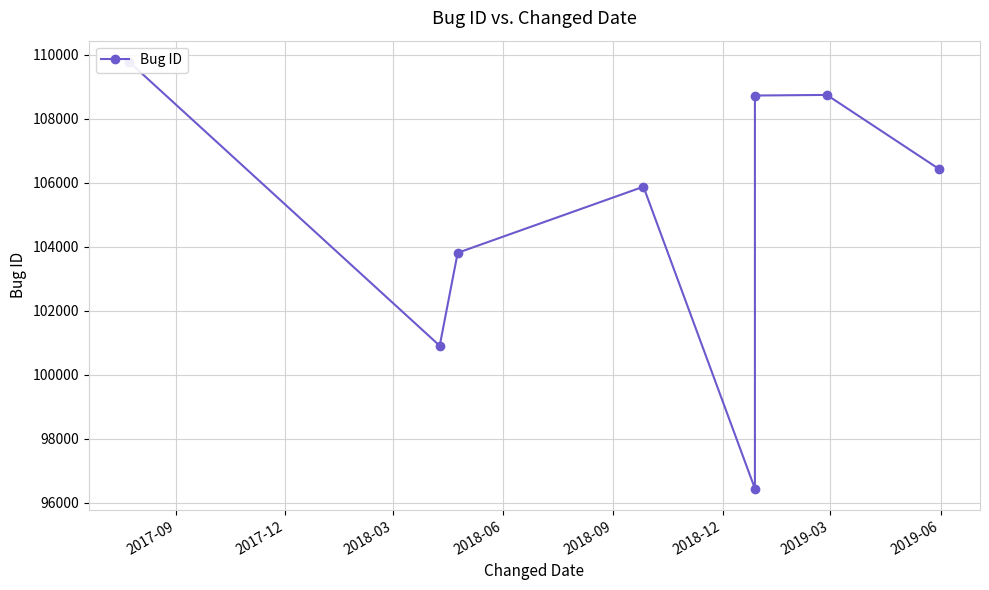

What is the difference between the maximum and minimum values?

13335